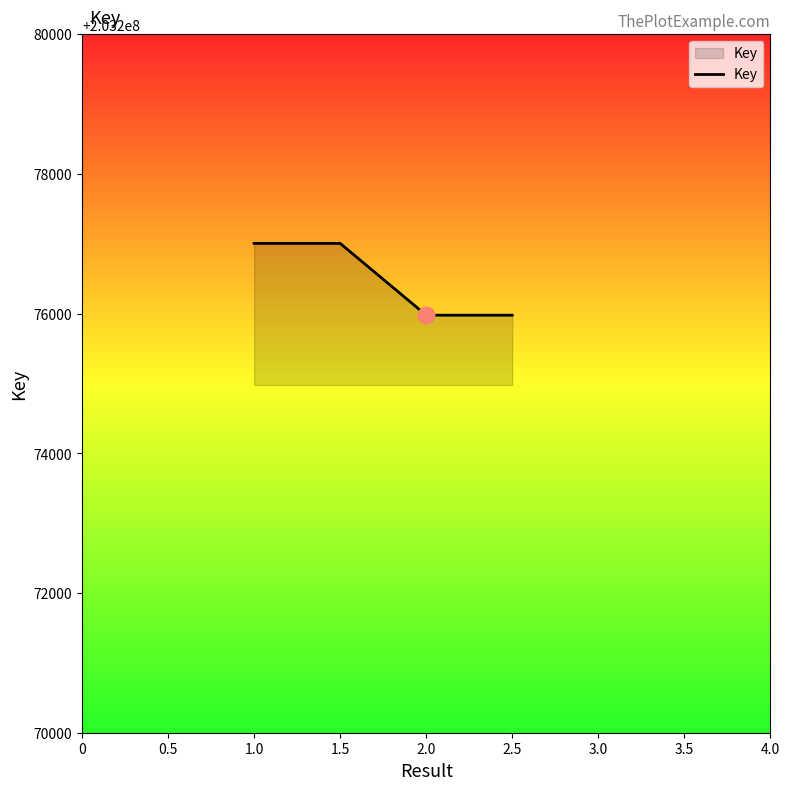

True or false: there are more than 1 points higher than both neighbors.

False